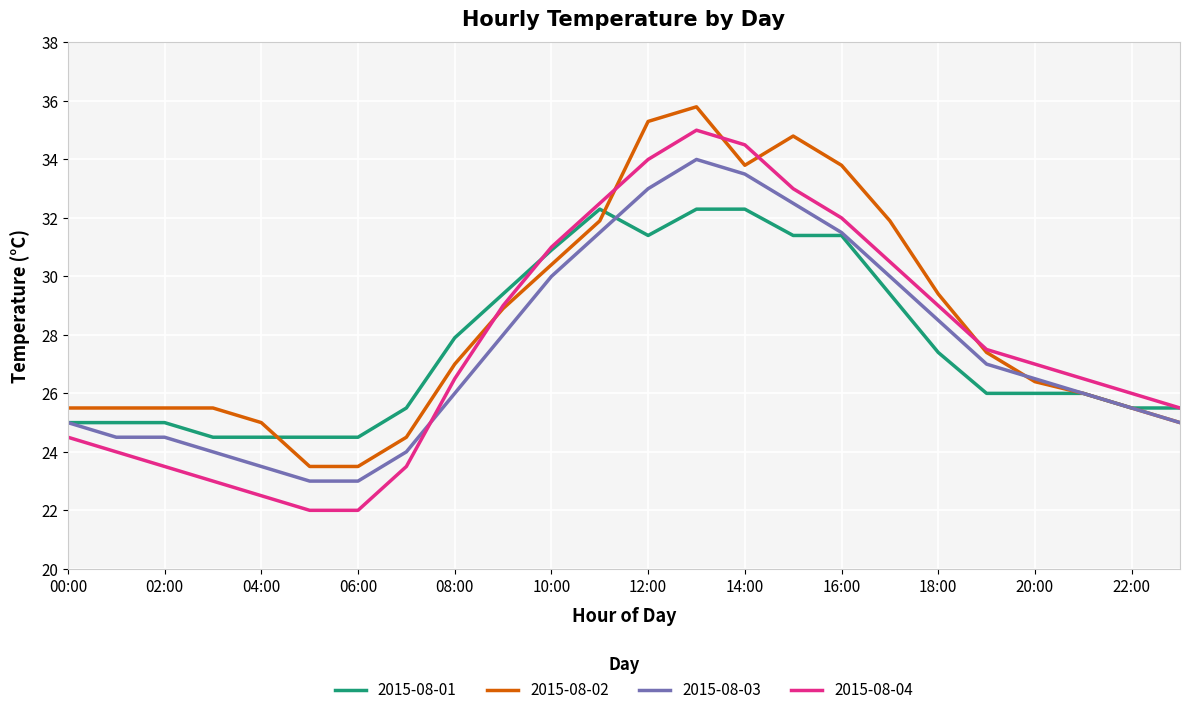

Rank the series by their maximum value, from highest to lowest.

2015-08-02, 2015-08-04, 2015-08-03, 2015-08-01